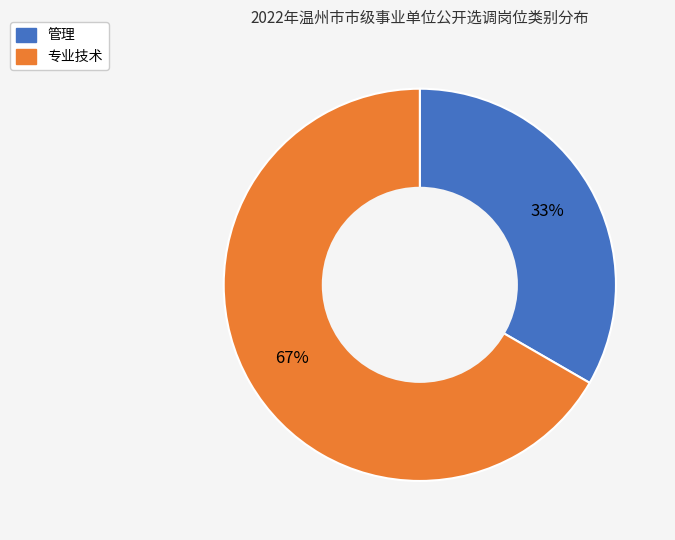

To the nearest percent, what is the average slice percentage?

50%